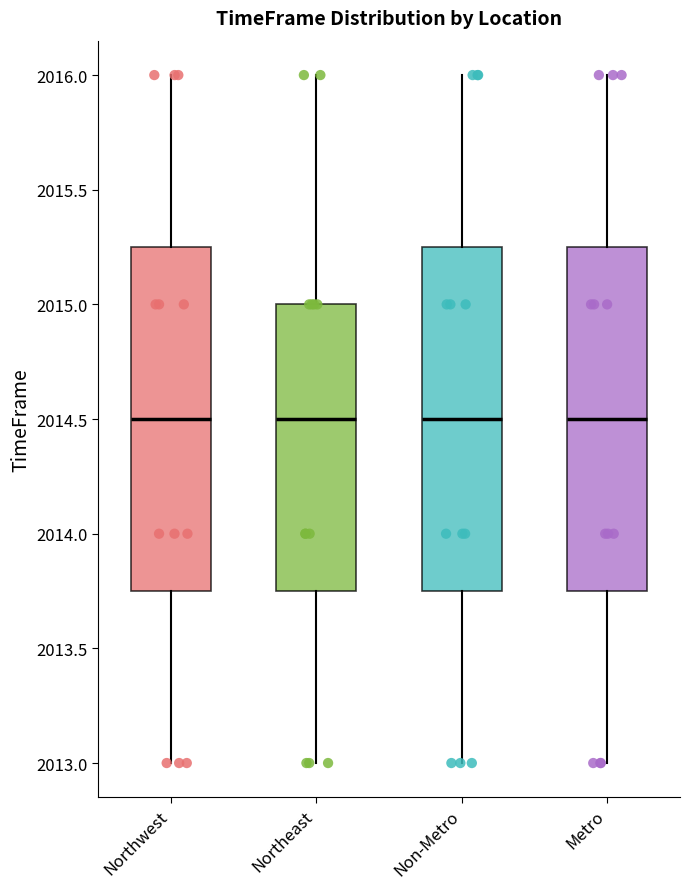

Reading left to right, read every box against the y-axis: the position of its median line, the range the box covers, and the ends of its whiskers. The values are not printed on the chart, so give them approximately, as read against the axis.

Northwest: median 2014.50, box 2013.75 to 2015.25, whiskers 2013.00 to 2016.00
Northeast: median 2014.50, box 2013.75 to 2015.00, whiskers 2013.00 to 2016.00
Non-Metro: median 2014.50, box 2013.75 to 2015.25, whiskers 2013.00 to 2016.00
Metro: median 2014.50, box 2013.75 to 2015.25, whiskers 2013.00 to 2016.00